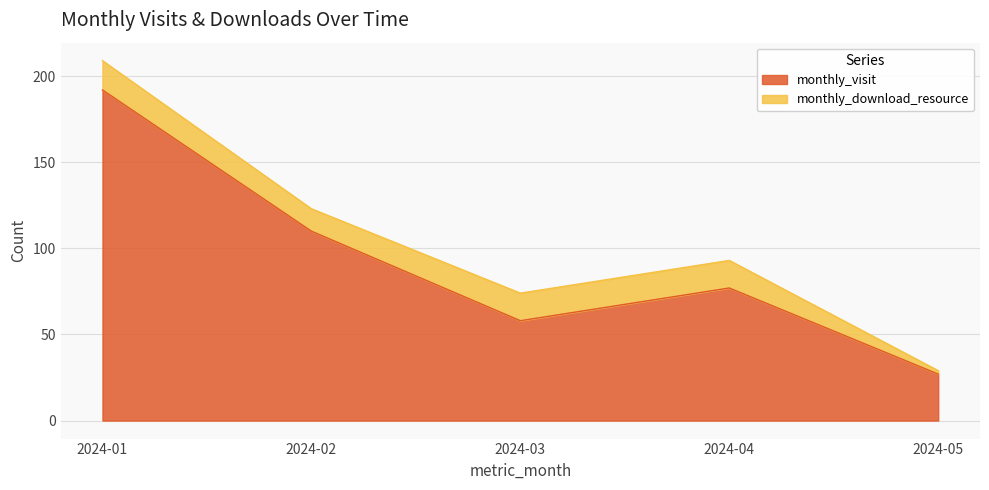

Approximately how many times larger is the value at 2024-03 compared to 2024-02?

0.5